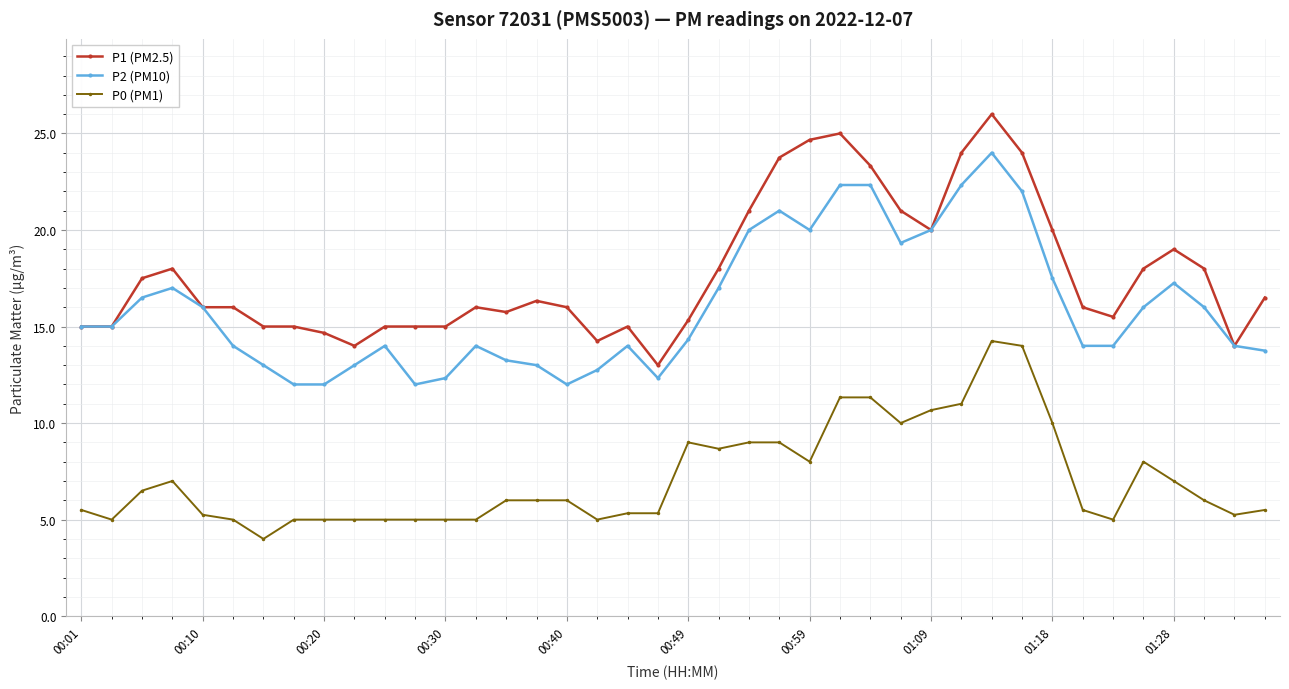

What is the minimum value for P2 (PM10)?

12.0